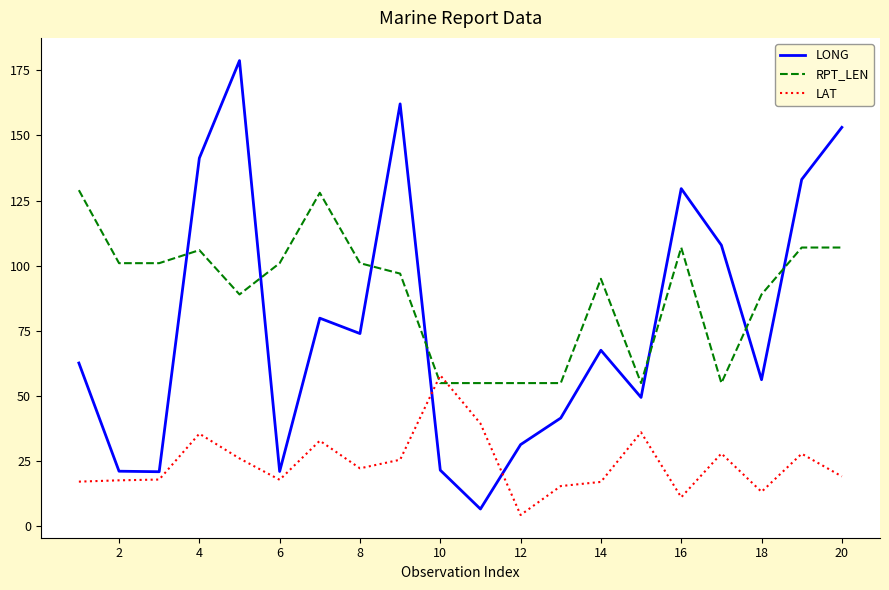

True or false: LONG and LAT intersect in this chart.

True